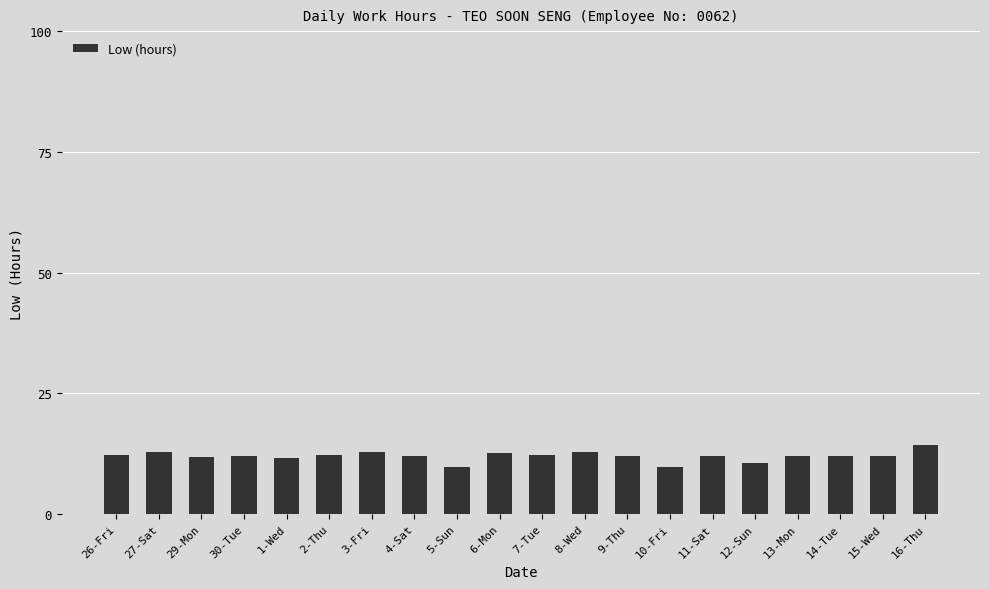

How many data points does each series have?

20